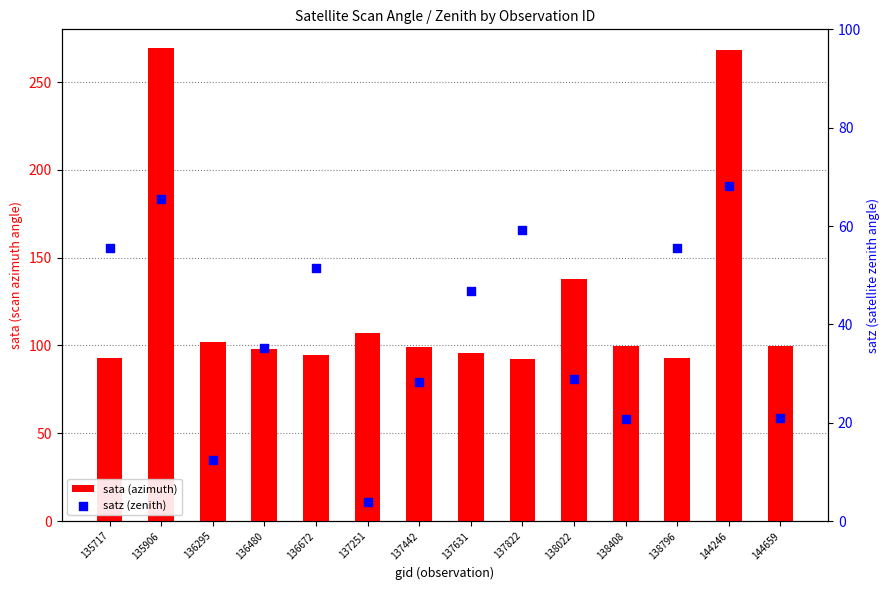

What is the total value across all series at 135906?

334.9